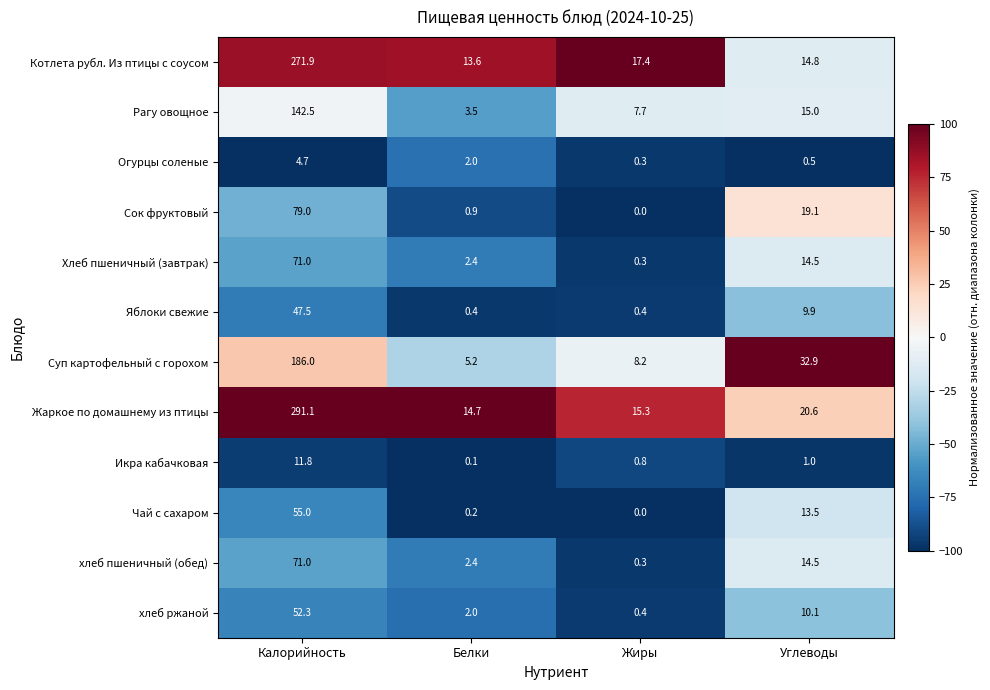

Is it true that Чай с сахаром equals 35.2 at Жиры?

False